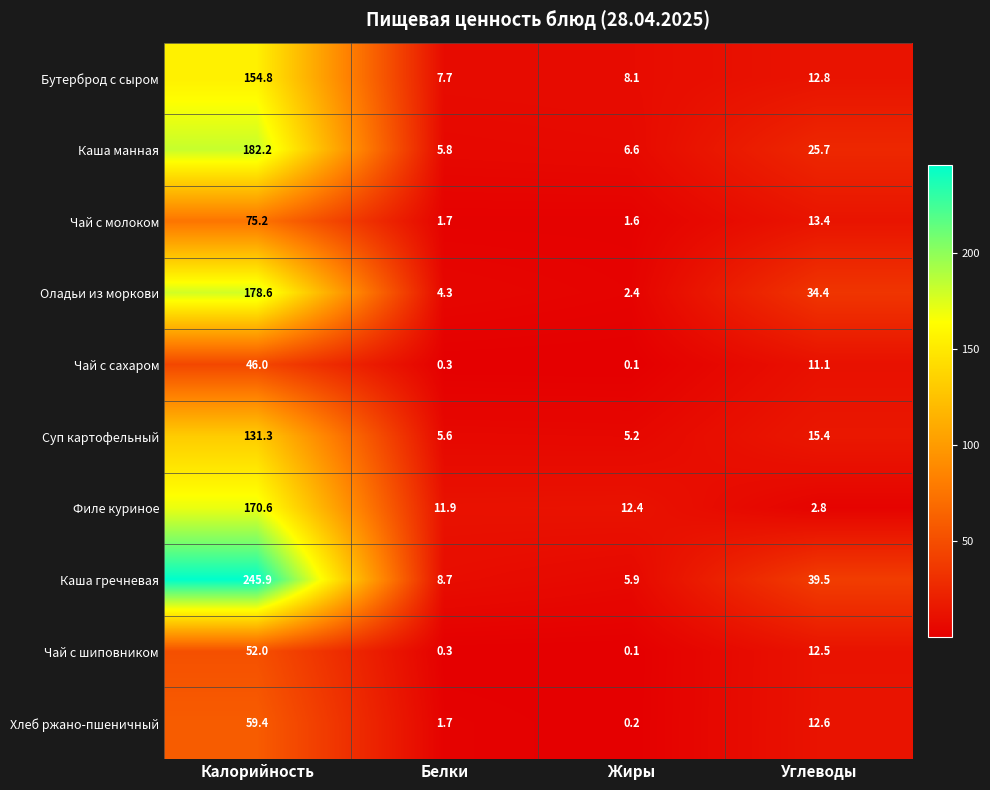

The value of Бутерброд с сыром at Калорийность is 32.0. True or false?

False